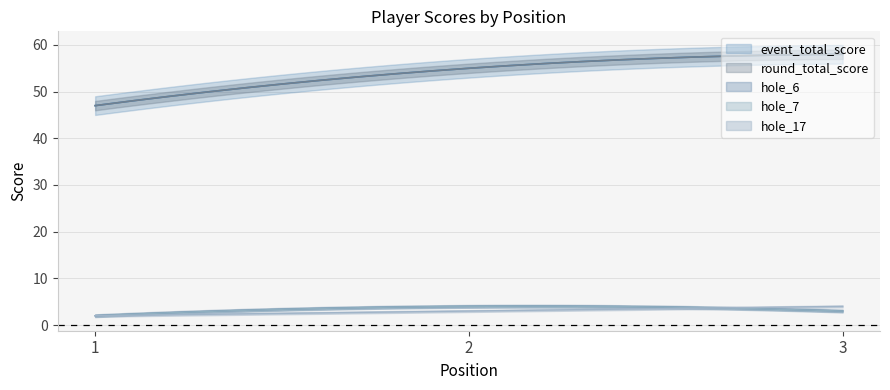

How many data points in hole_7 are less than 3?

1